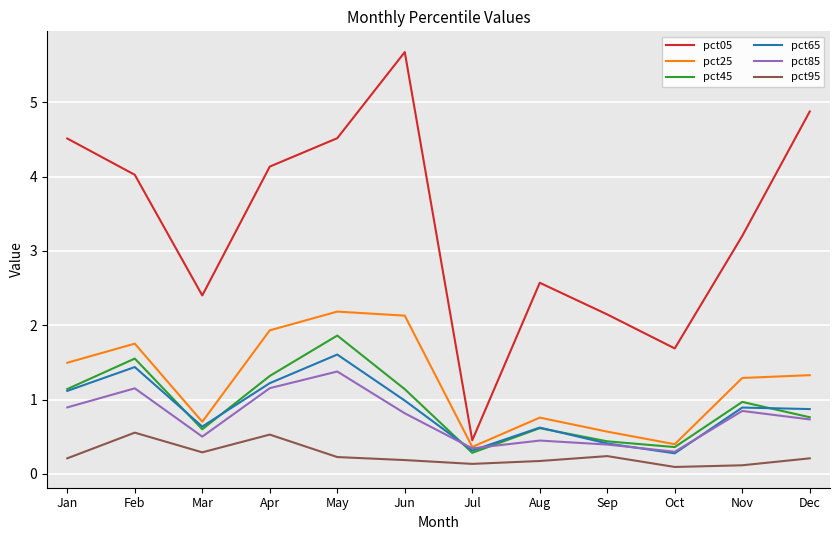

True or false: pct95 and pct45 cross at least once.

False